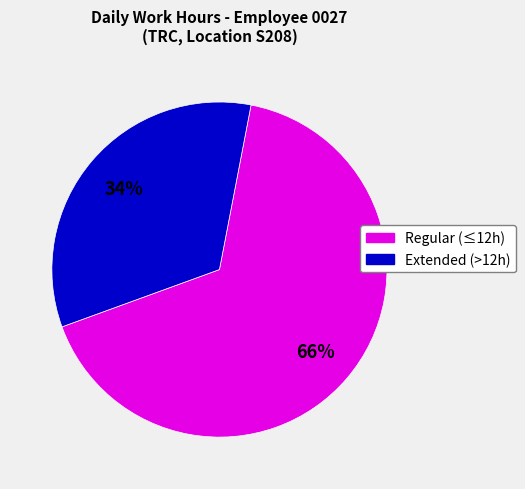

Count the number of slices in the pie.

2